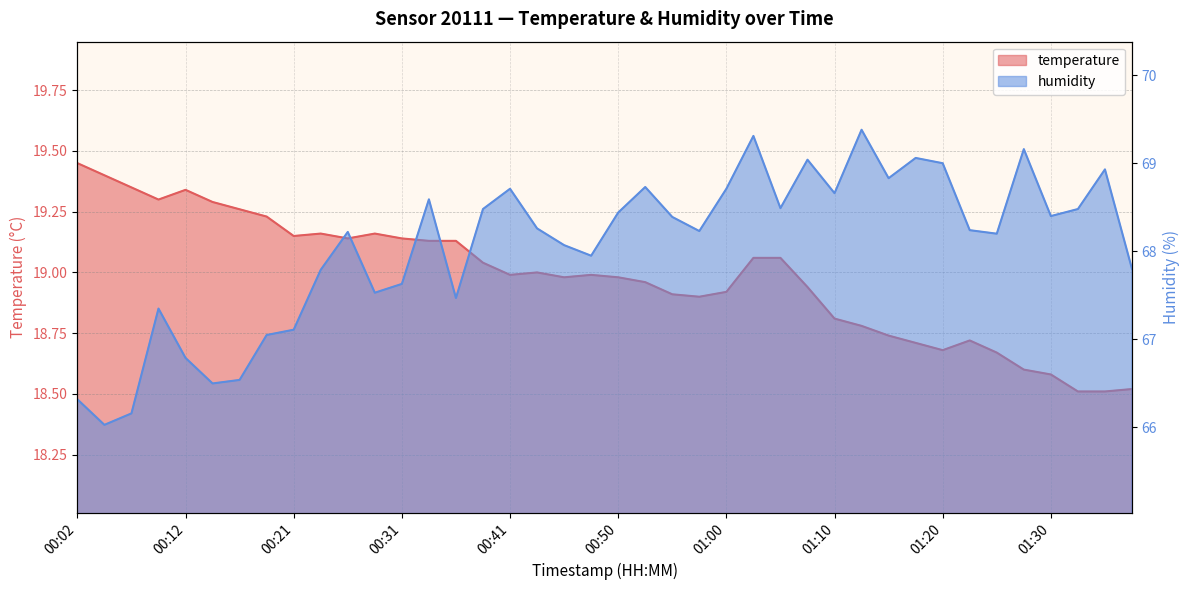

At which label is humidity closest to 67?

00:19